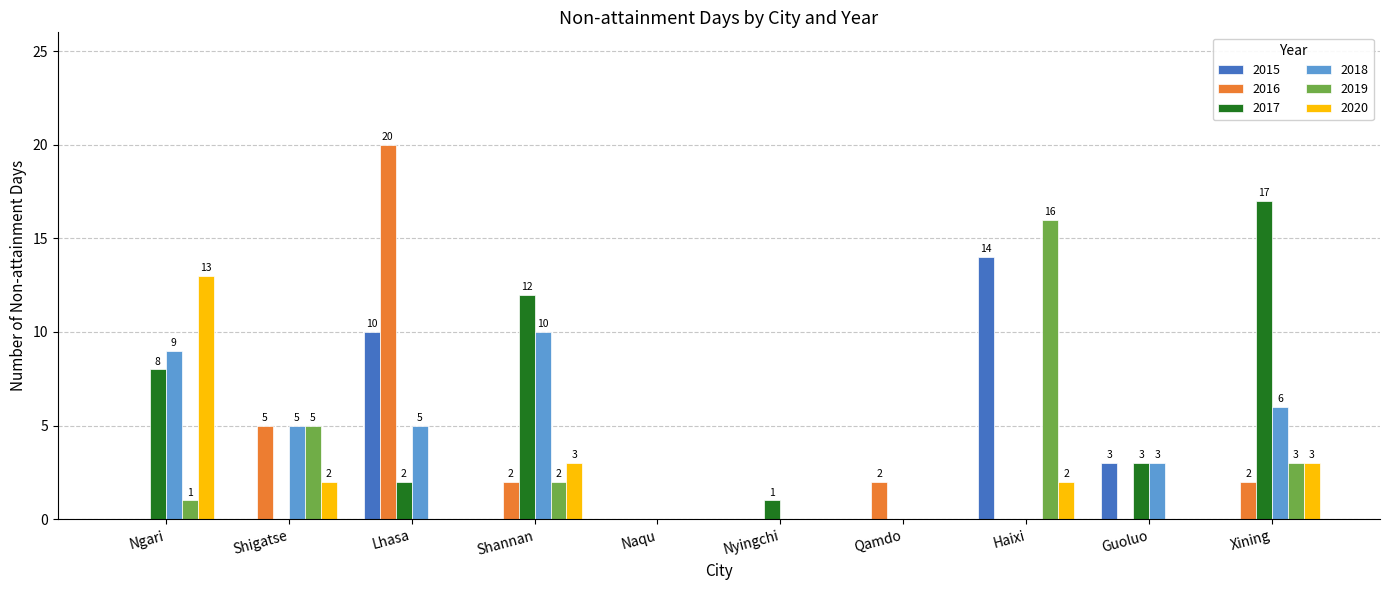

How many categories are shown in the chart?

10